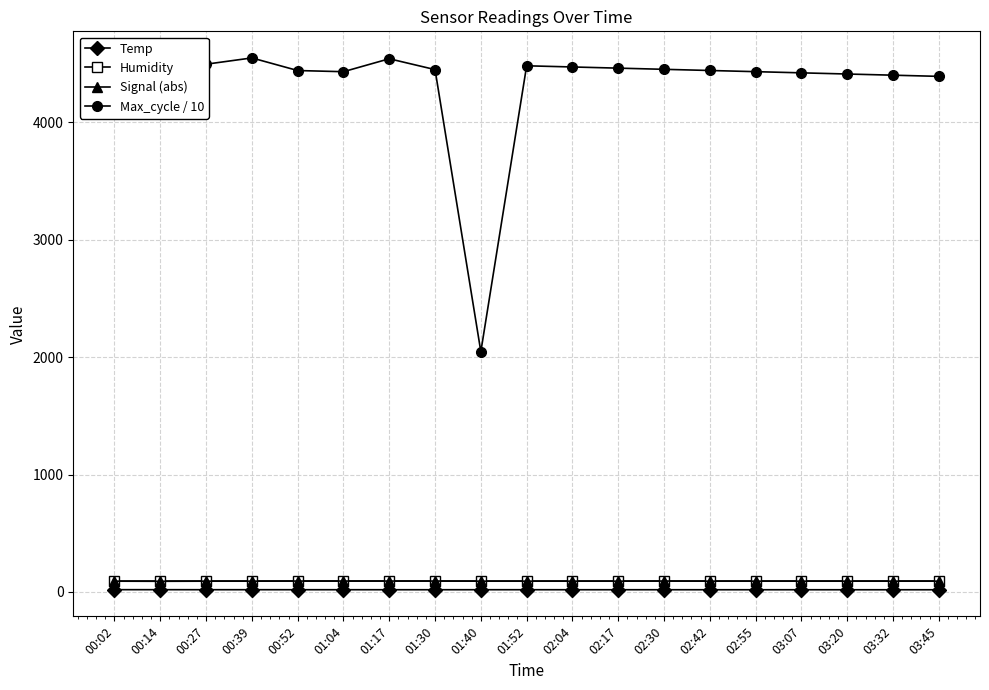

What are all the series names shown in the legend?

Temp, Humidity, Signal (abs), Max_cycle / 10